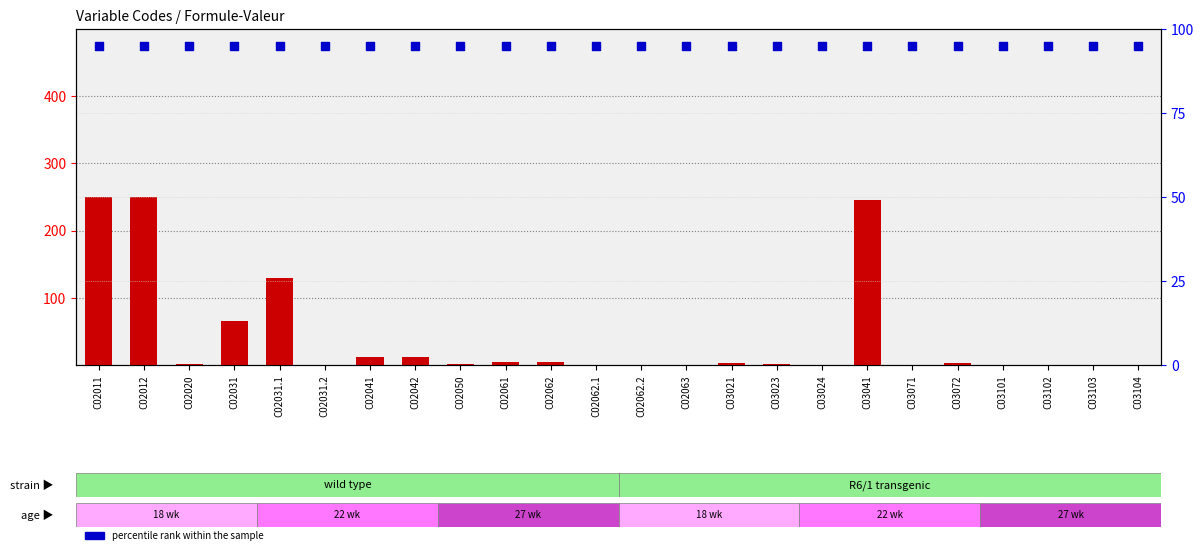

Which series contains the highest Y value?

count